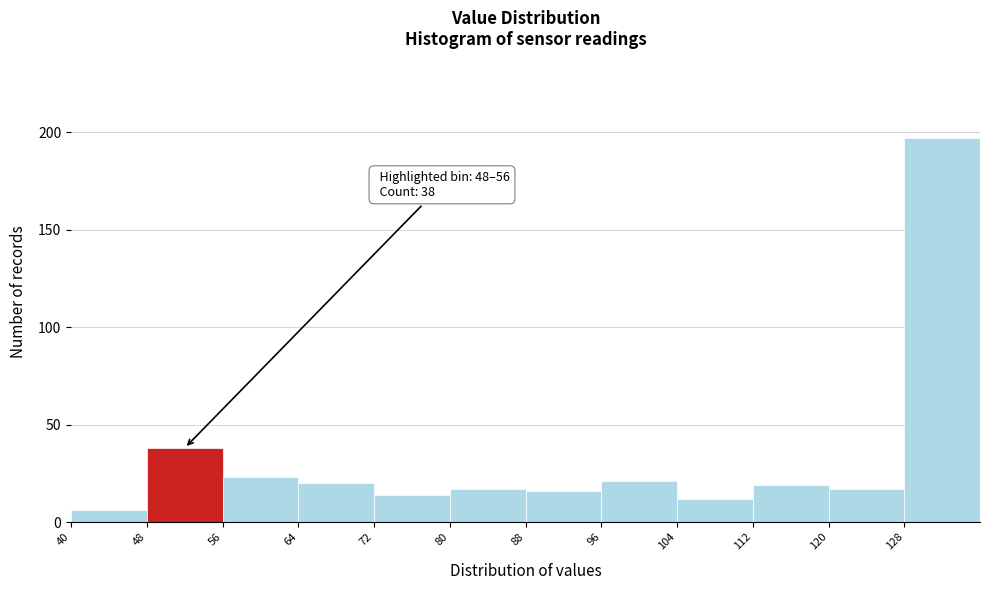

Which range on the x-axis has the tallest bar?

128 to 136